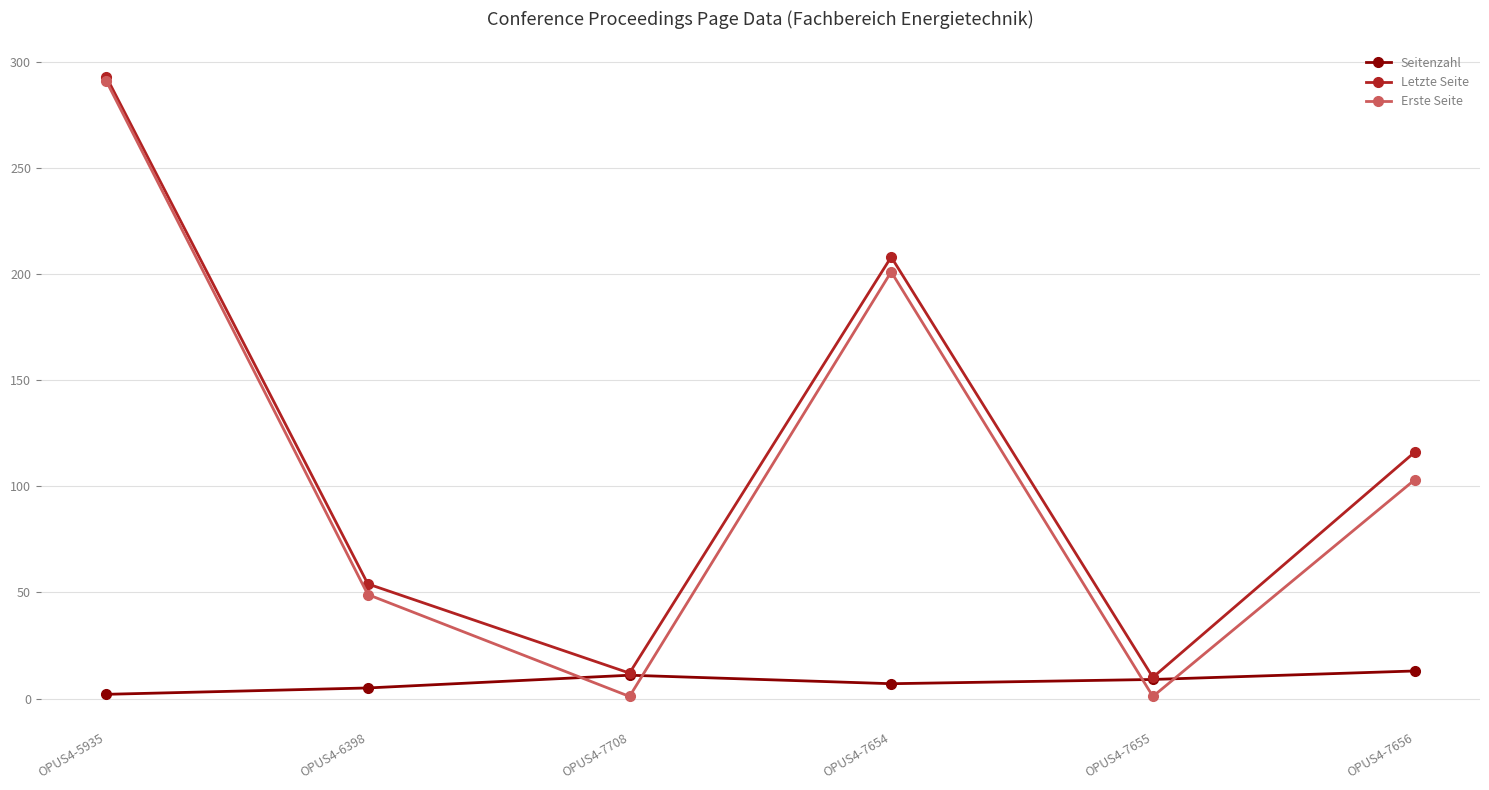

Reading left to right, what are all the values shown in this chart?

Seitenzahl: OPUS4-5935=2	OPUS4-6398=5	OPUS4-7708=11	OPUS4-7654=7	OPUS4-7655=9	OPUS4-7656=13
Letzte Seite: OPUS4-5935=293	OPUS4-6398=54	OPUS4-7708=12	OPUS4-7654=208	OPUS4-7655=10	OPUS4-7656=116
Erste Seite: OPUS4-5935=291	OPUS4-6398=49	OPUS4-7708=1	OPUS4-7654=201	OPUS4-7655=1	OPUS4-7656=103